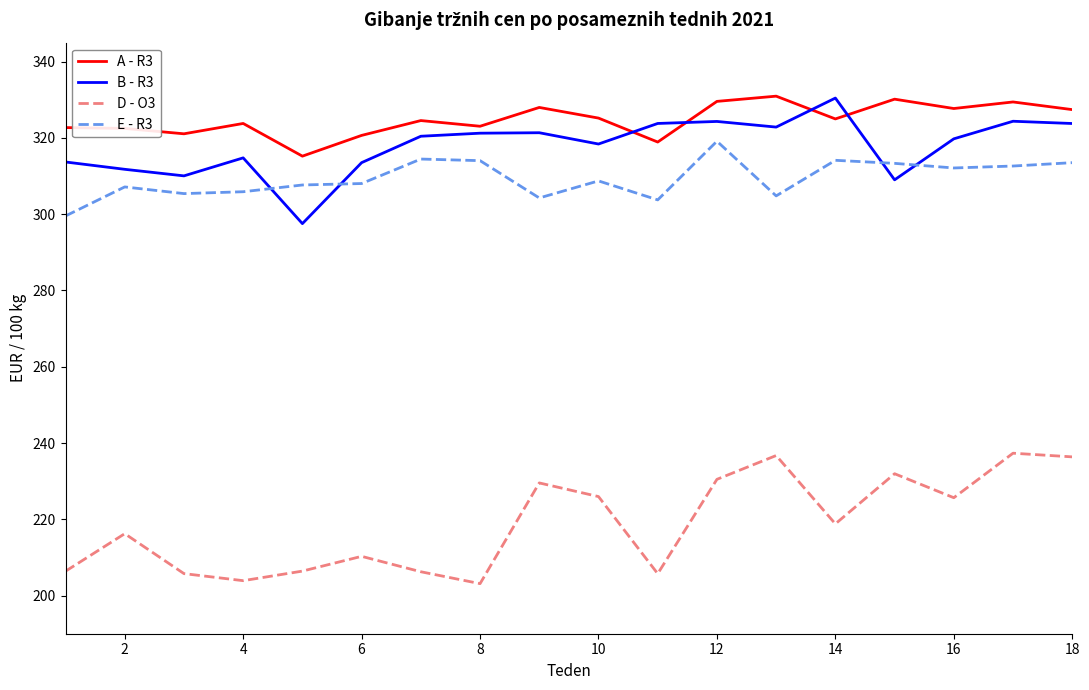

What is the minimum value for E - R3?

299.5